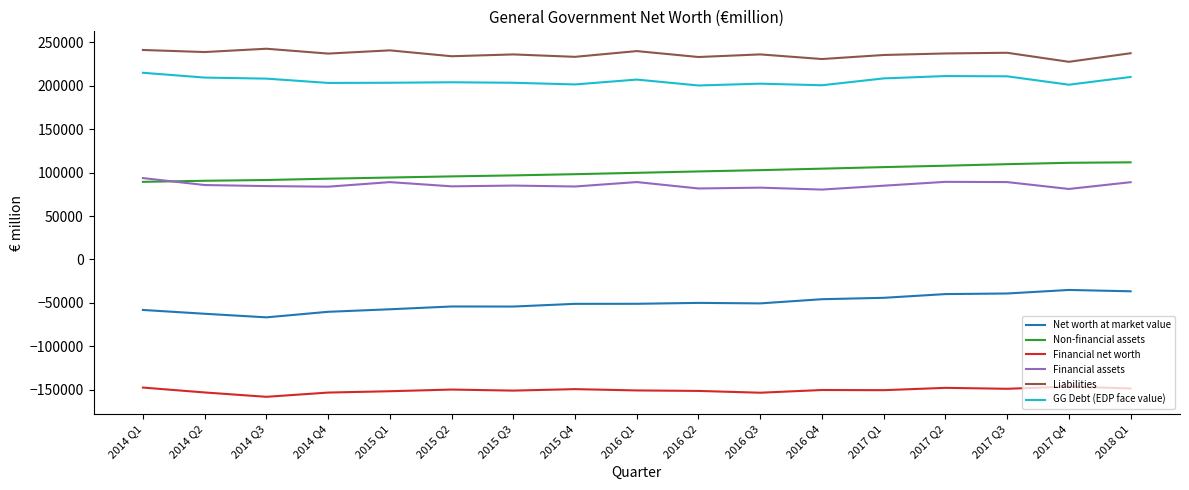

What is the spread (max minus min) of values at 2014 Q2?

392123